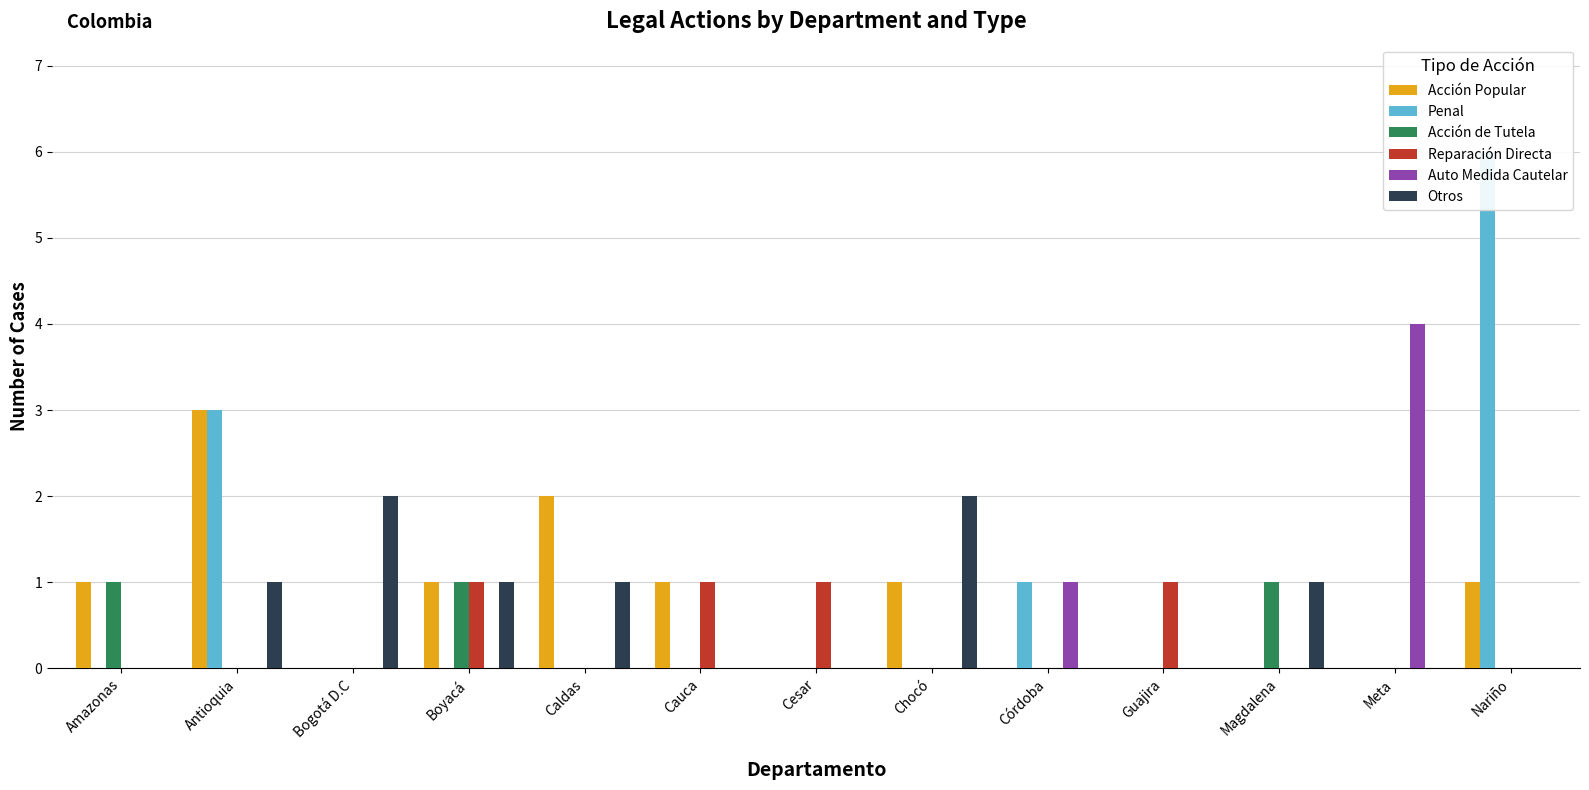

List the labels in order of Otros value, largest first.

Bogotá D.C, Chocó, Antioquia, Boyacá, Caldas, Magdalena, Amazonas, Cauca, Cesar, Córdoba, Guajira, Meta, Nariño